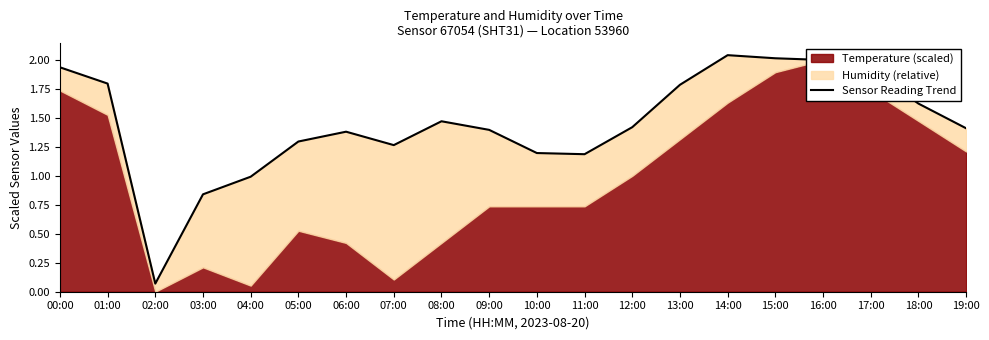

Reading right to left, extract all data points from this chart.

19:00=1.4	18:00=1.6	17:00=1.9	16:00=2.0	15:00=2.0	14:00=2.0	13:00=1.8	12:00=1.4	11:00=1.2	10:00=1.2	09:00=1.4	08:00=1.5	07:00=1.3	06:00=1.4	05:00=1.3	04:00=1.0	03:00=0.8	02:00=0.1	01:00=1.8	00:00=1.9